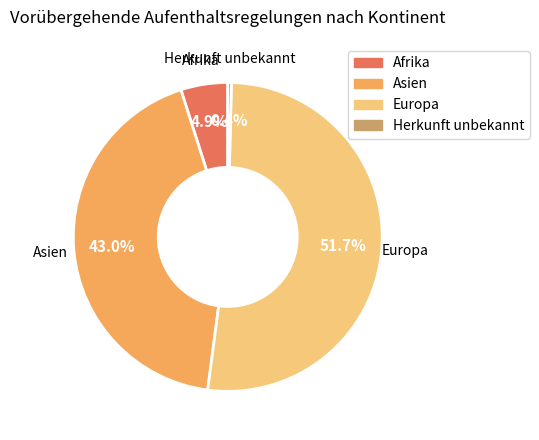

Does Europa represent more than half of the total?

Yes